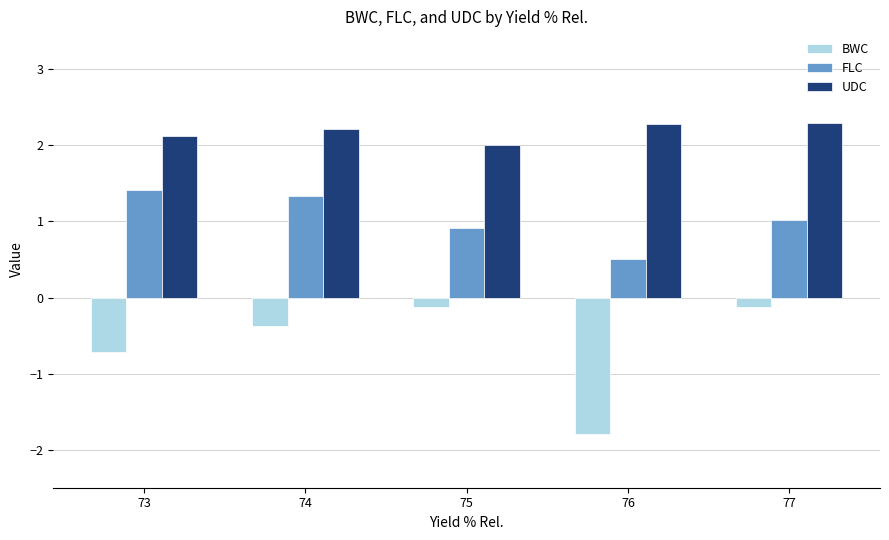

What is the maximum value shown in the chart?

2.3